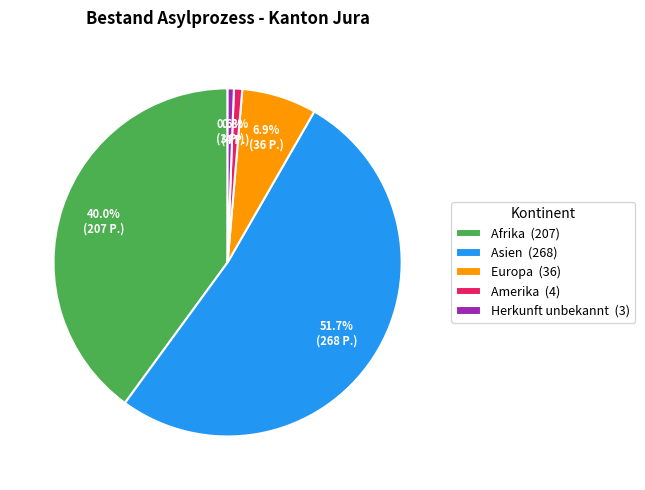

Which slice represents more than half of the pie?

Asien (268)